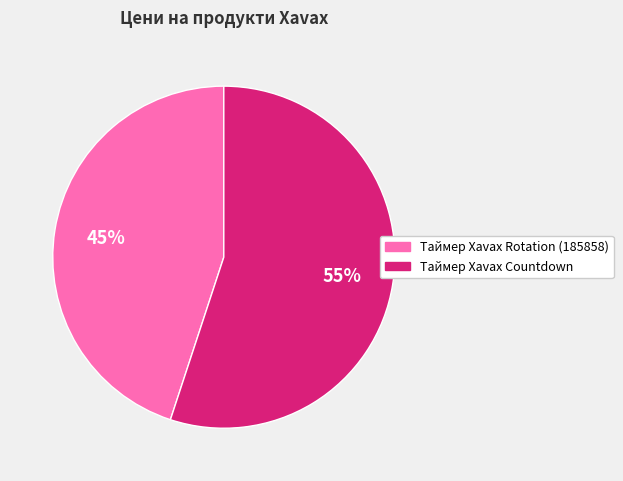

How many slices are in this pie chart?

2